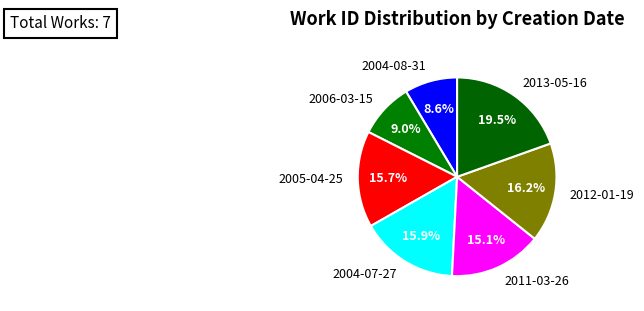

To the nearest percent, what portion does 2004-08-31 represent?

9%